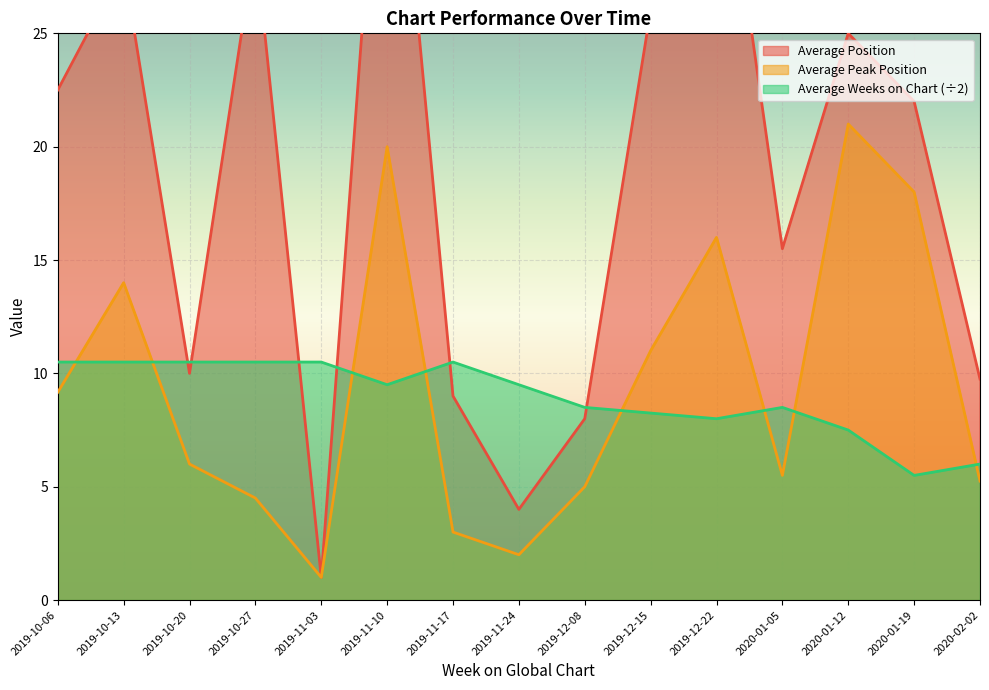

Between which two adjacent categories do Average Weeks on Chart (÷2) and Average Peak Position first intersect?

2019-10-06 and 2019-10-13